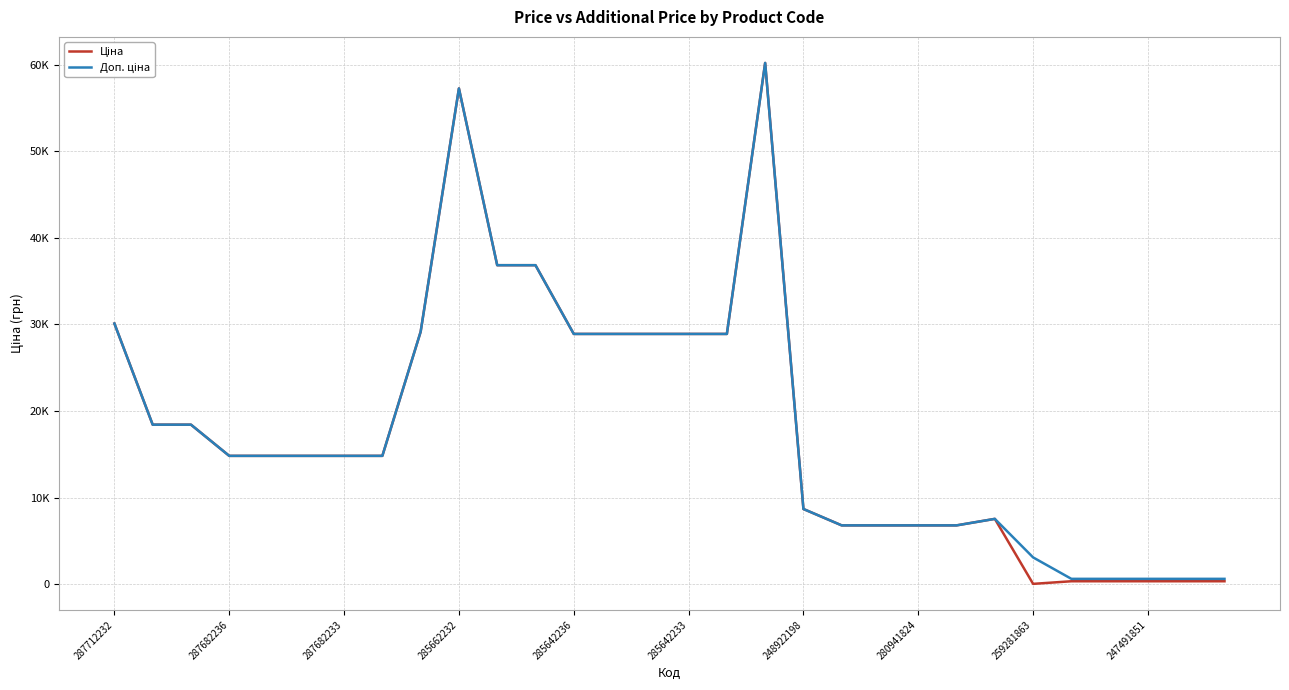

What is the minimum value for Доп. ціна?

611.0